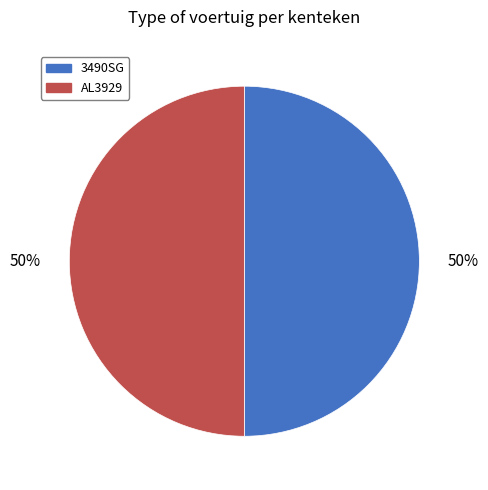

Count the number of slices in the pie.

2